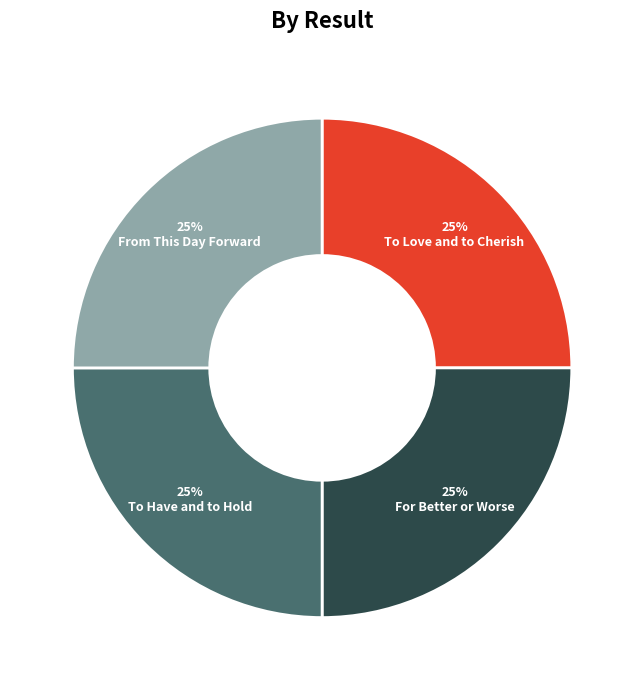

To the nearest percent, what portion does To Have and to Hold represent?

25%